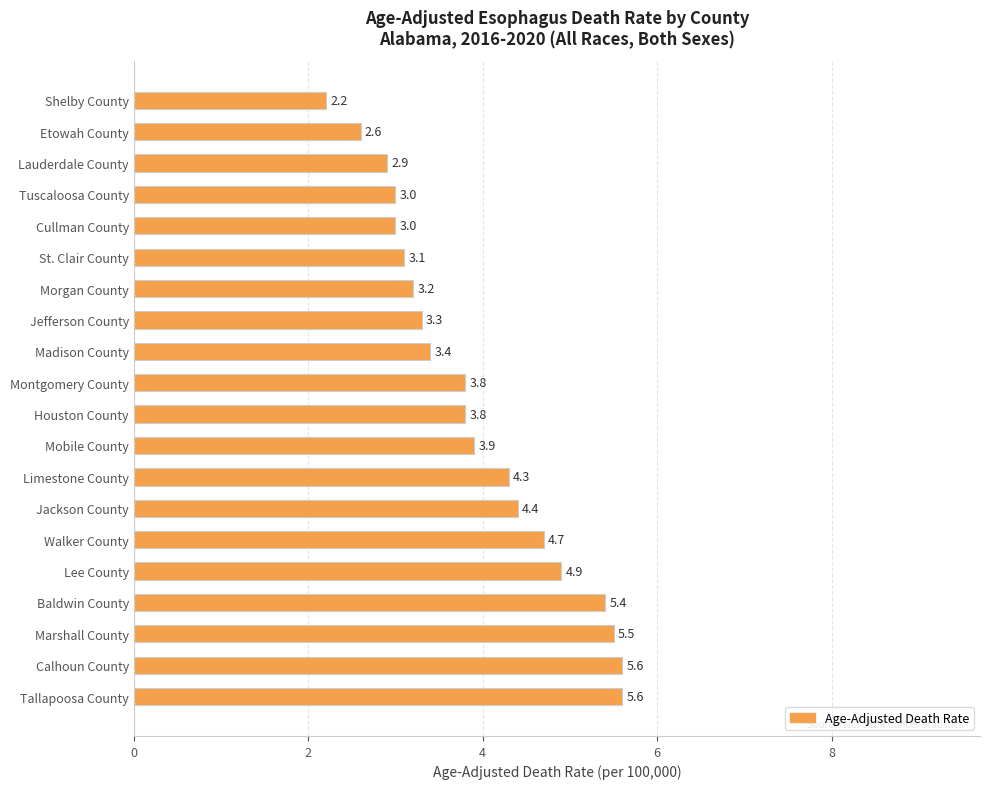

Is it true that the value at Walker County is 4.7?

True